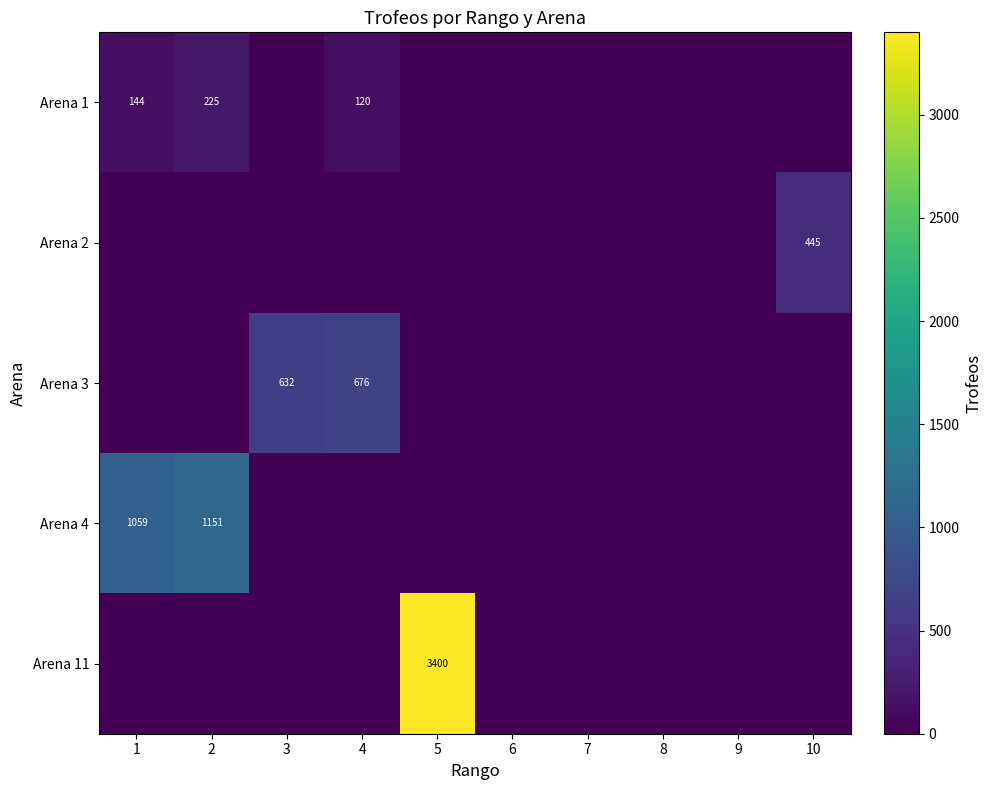

Is it true that Arena 1 equals 225 at 2?

True